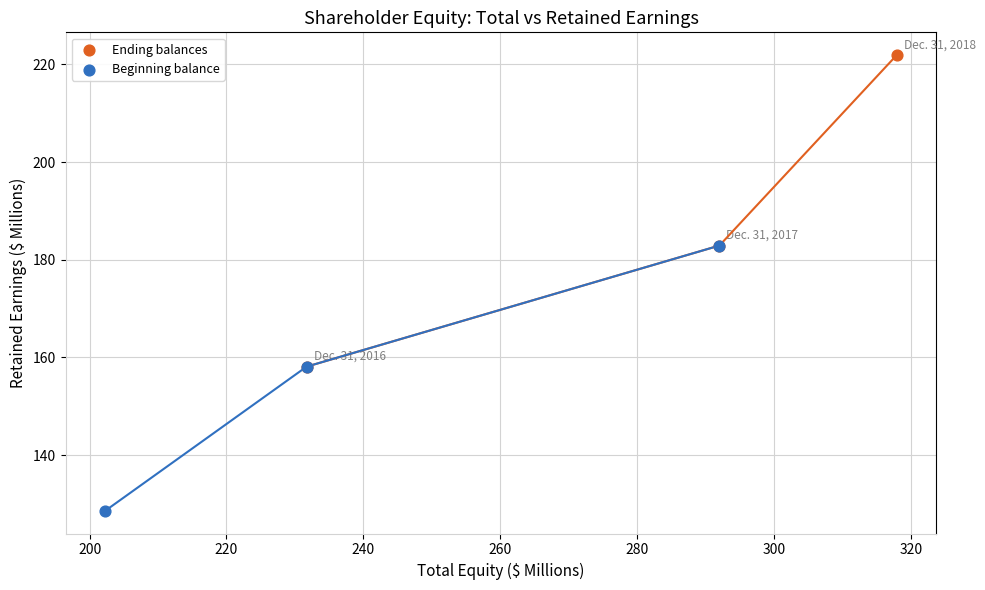

Which series contains the highest Y value?

Ending balances